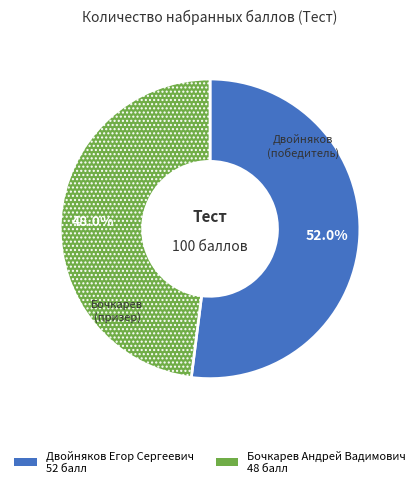

Does any single category account for the majority?

Yes